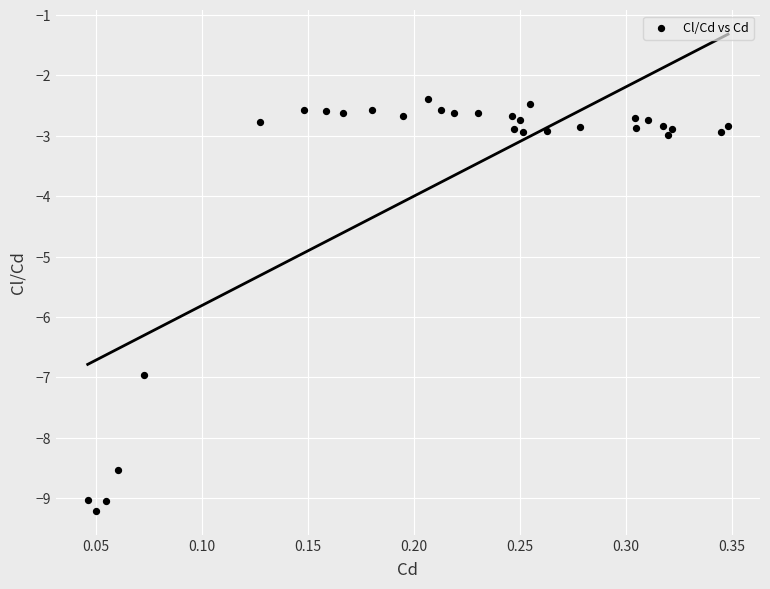

What is the range of X values (max minus min)?

0.3